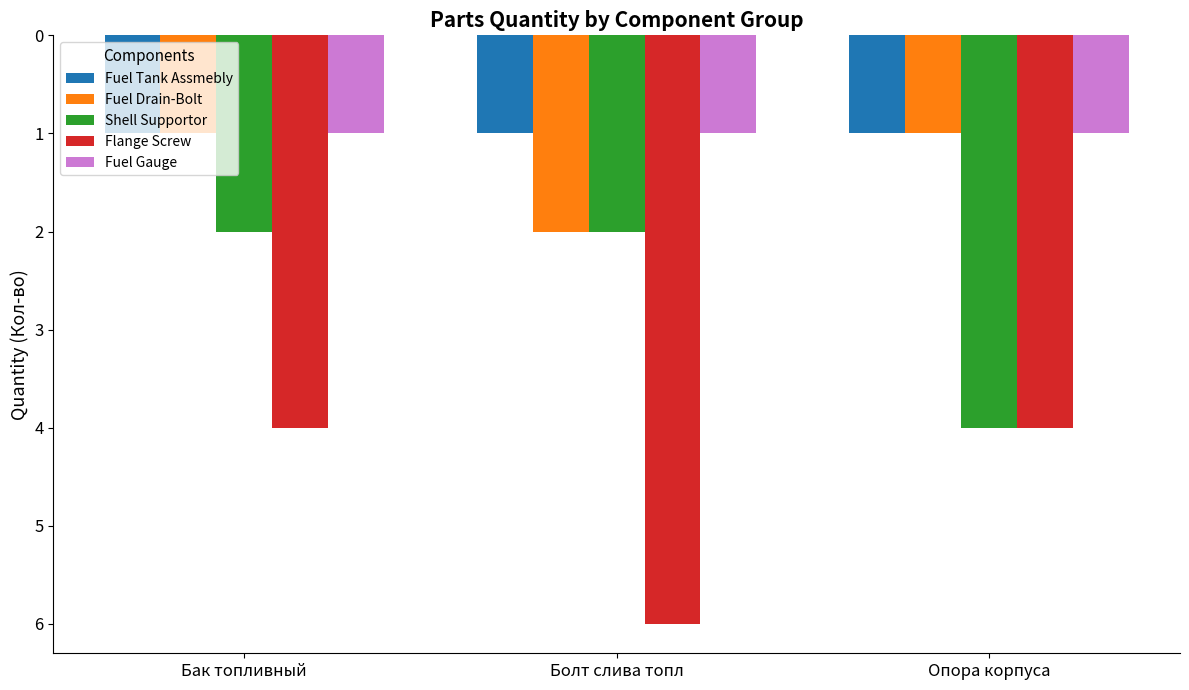

Reading right to left, transcribe all the data shown in this chart.

Fuel Tank Assmebly: Опора корпуса=1	Болт слива топл=1	Бак топливный=1
Fuel Drain-Bolt: Опора корпуса=1	Болт слива топл=2	Бак топливный=1
Shell Supportor: Опора корпуса=4	Болт слива топл=2	Бак топливный=2
Flange Screw: Опора корпуса=4	Болт слива топл=6	Бак топливный=4
Fuel Gauge: Опора корпуса=1	Болт слива топл=1	Бак топливный=1